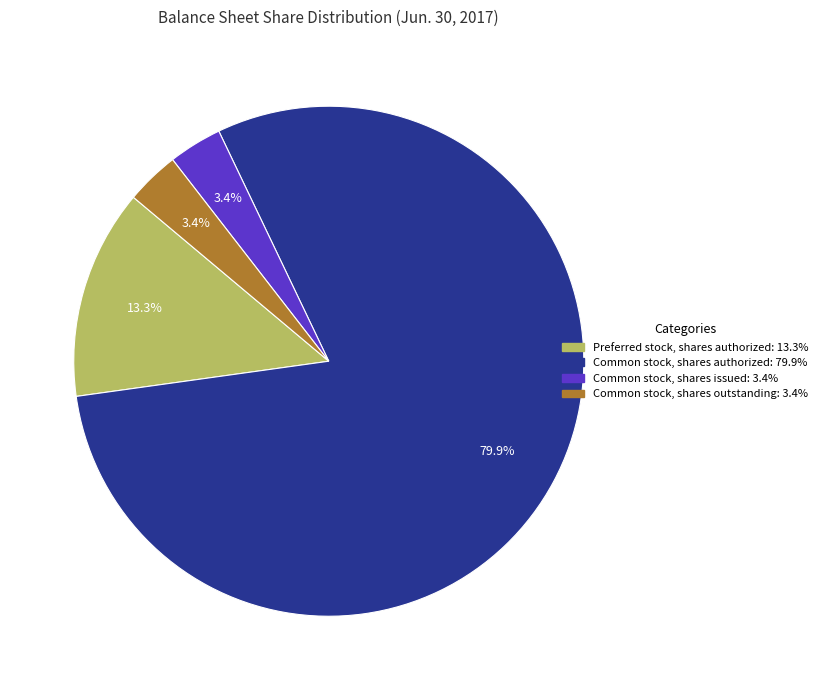

Does any single category account for the majority?

Yes